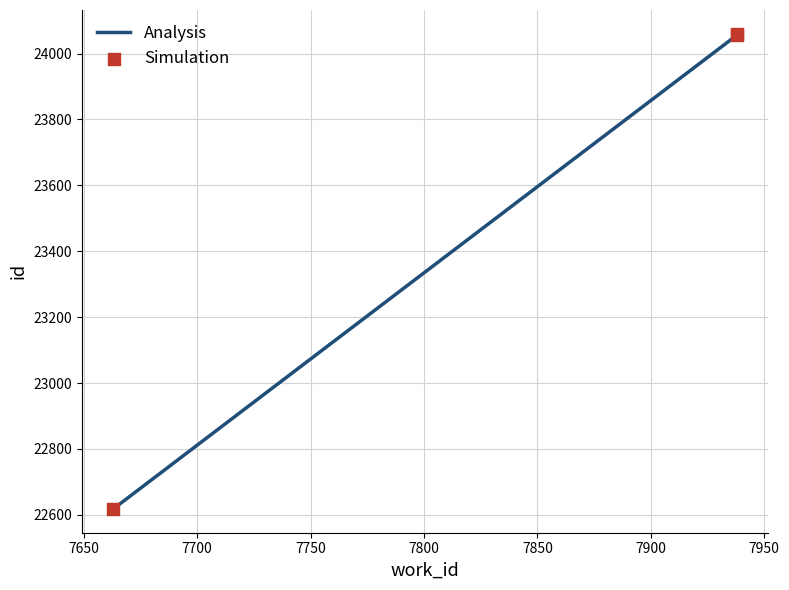

What is the change in value from 7663 to 7938?

+1442